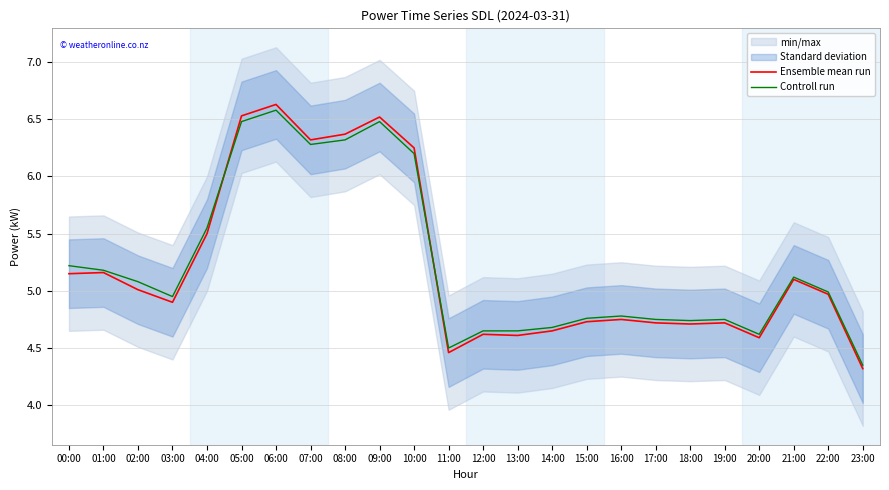

Is the value of Ensemble mean run at 07:00 greater than the value of Controll run at 11:00?

Yes